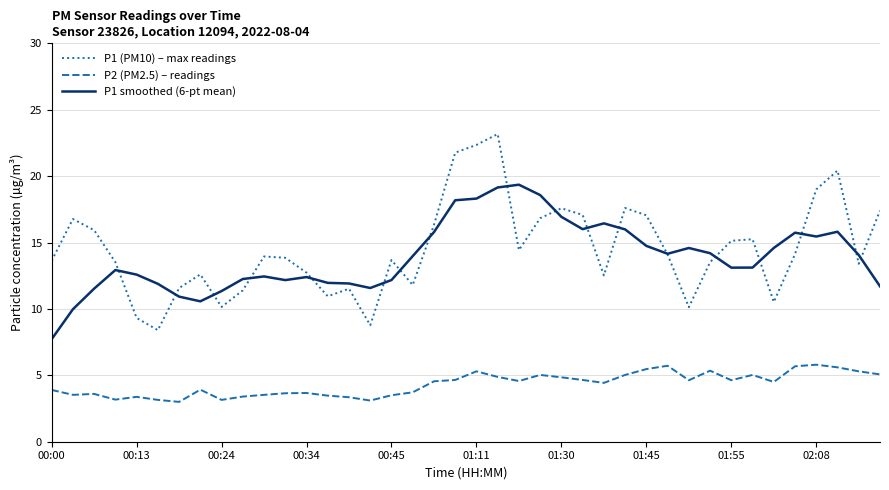

Rank the series by their maximum value, from lowest to highest.

P2 (PM2.5) – readings, P1 smoothed (6-pt mean), P1 (PM10) – max readings